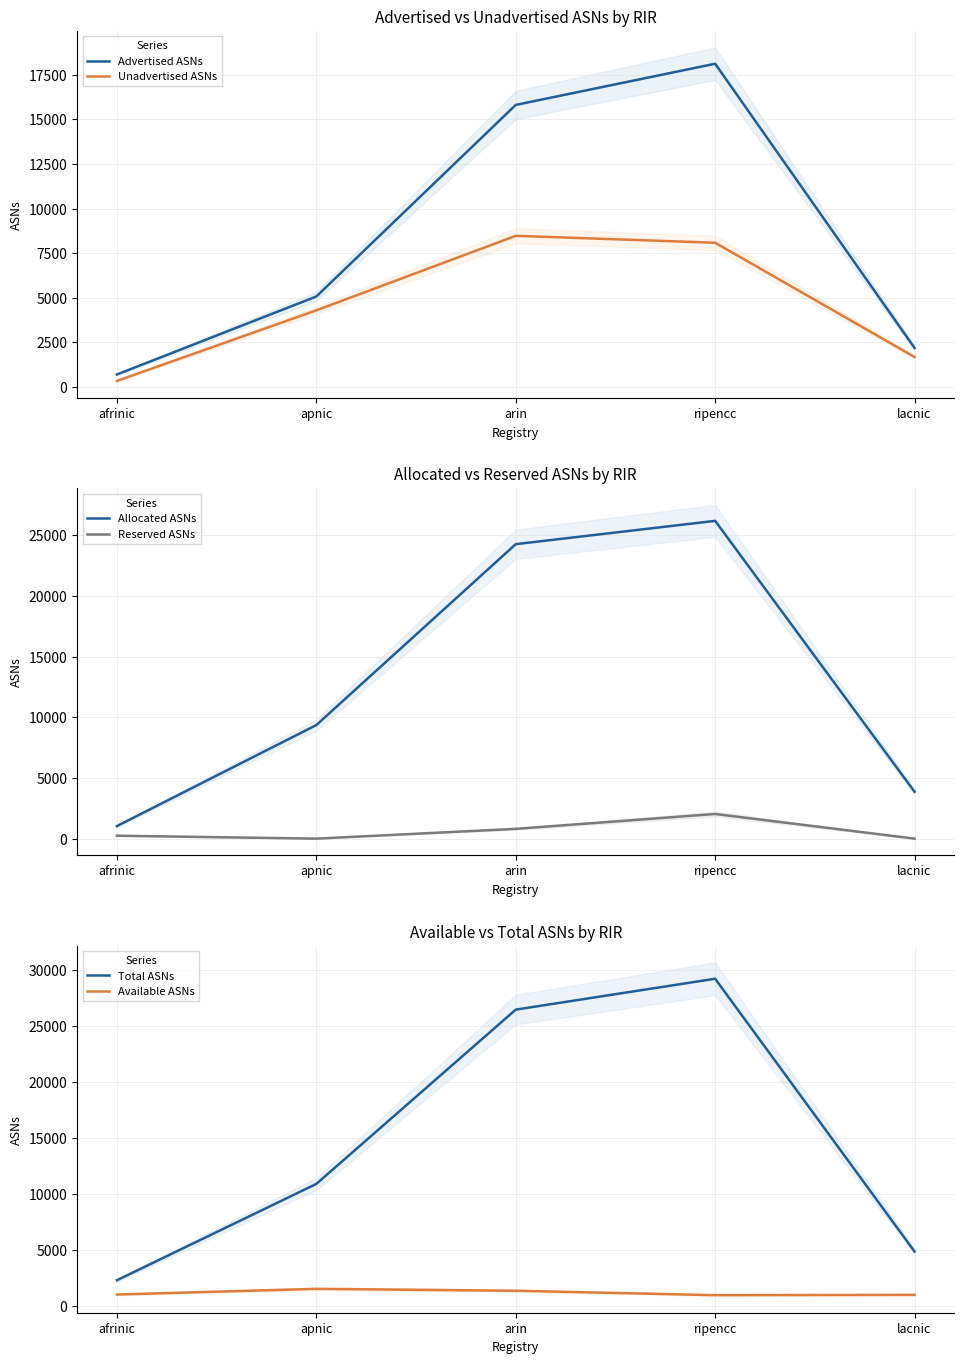

Which series has the largest total across all categories?

Total ASNs